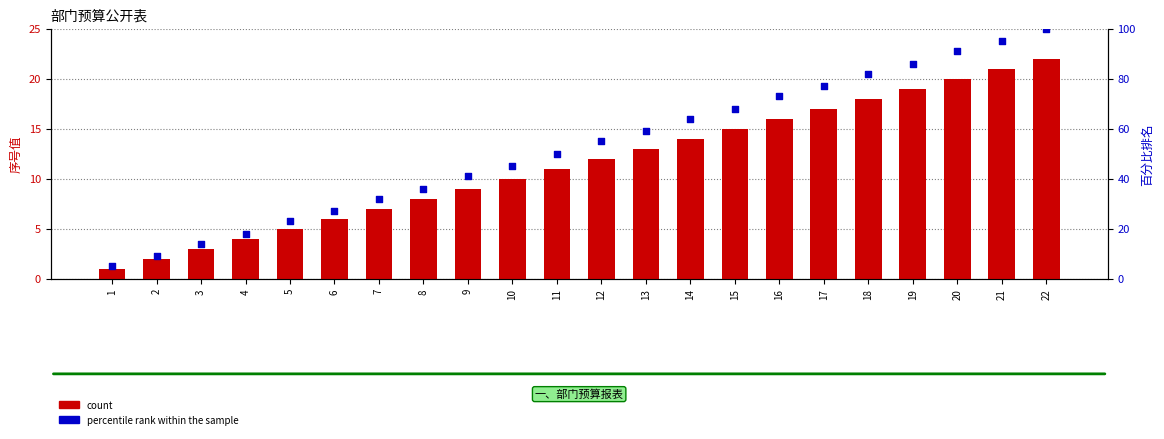

What are all the series names shown in the legend?

count, percentile rank within the sample